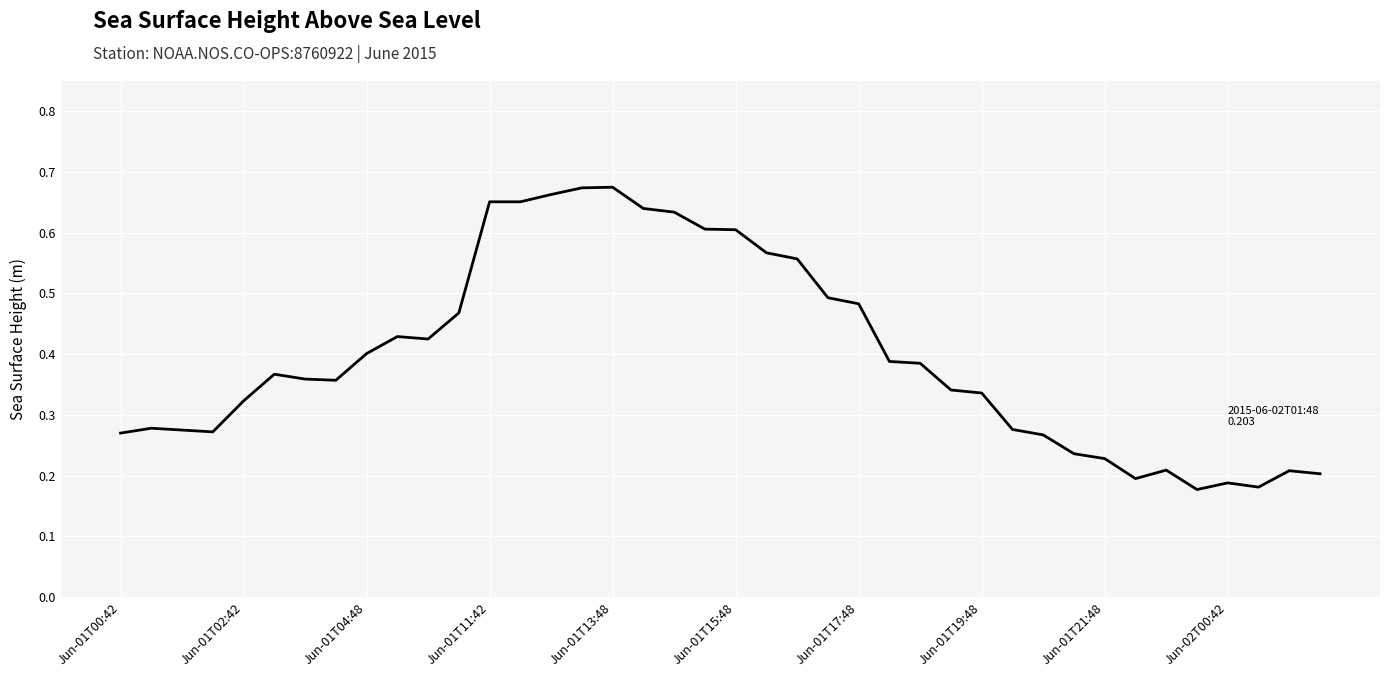

Count the number of data series in this chart.

1